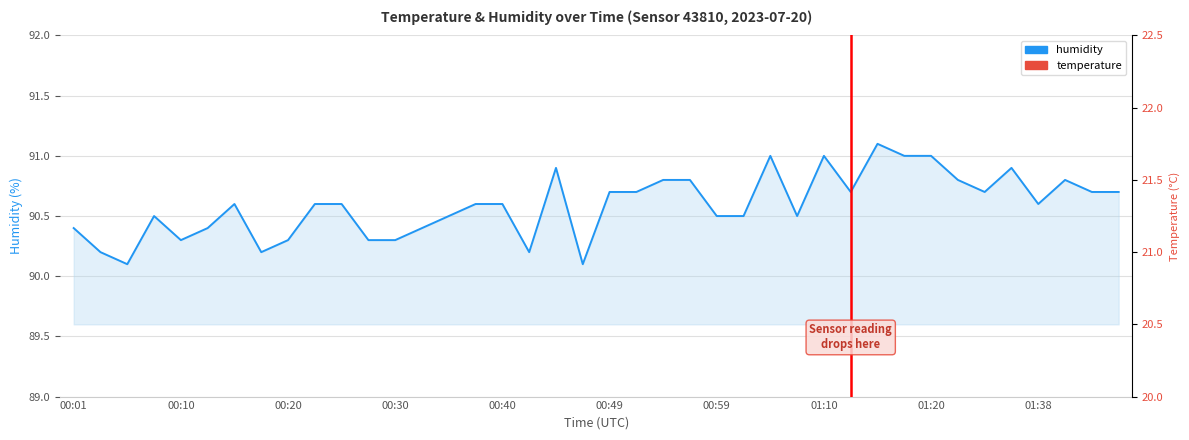

Between 18 and 29, which series saw the biggest shift?

humidity